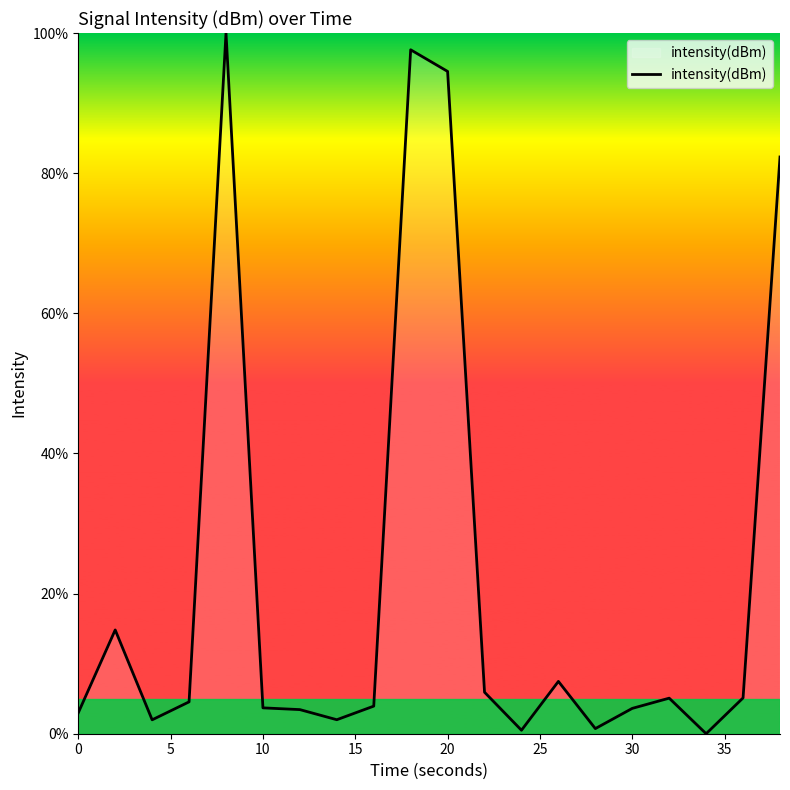

True or false: the data has more than 2 interior local peaks.

True